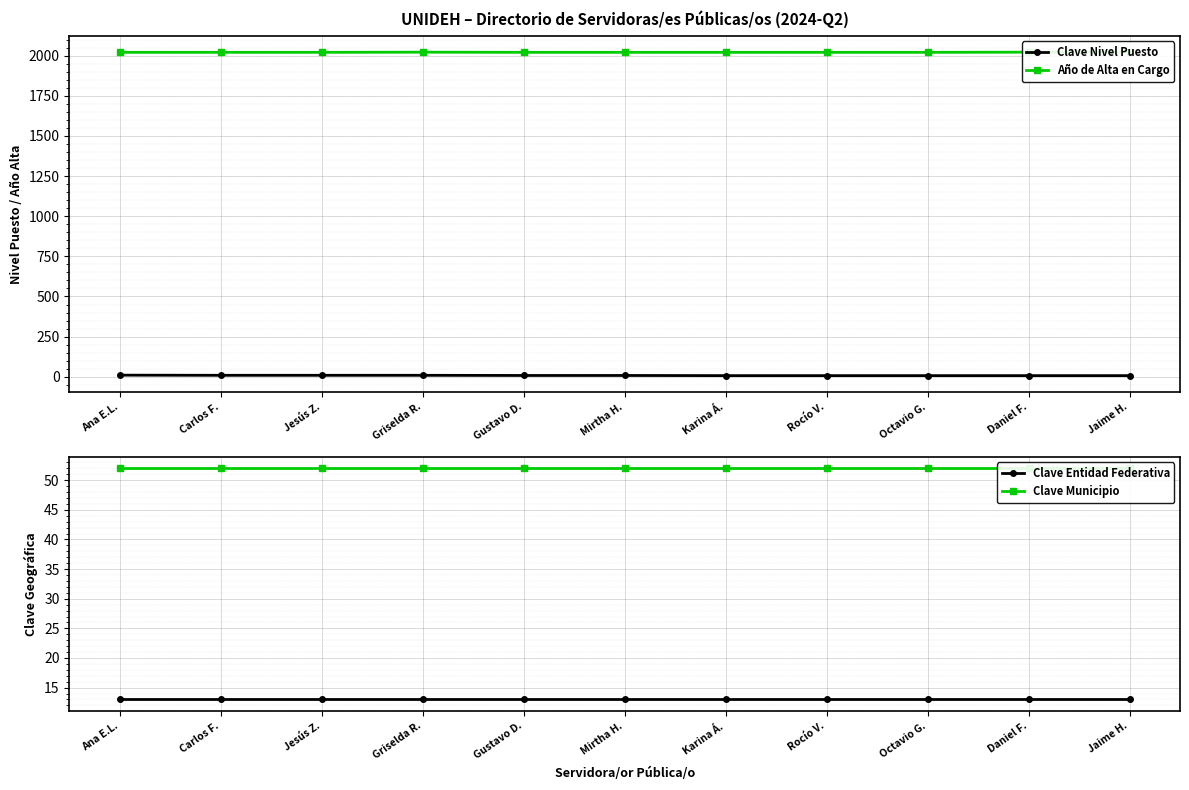

What are all the series names shown in the legend?

Clave Nivel Puesto, Año de Alta en Cargo, Clave Entidad Federativa, Clave Municipio